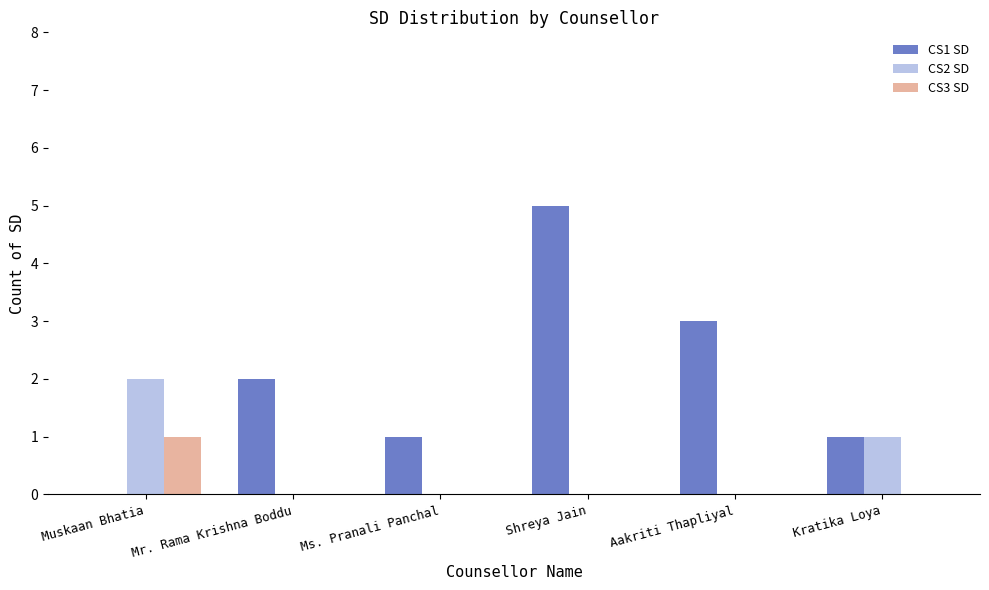

Which series changed the most between Ms. Pranali Panchal and Aakriti Thapliyal?

CS1 SD